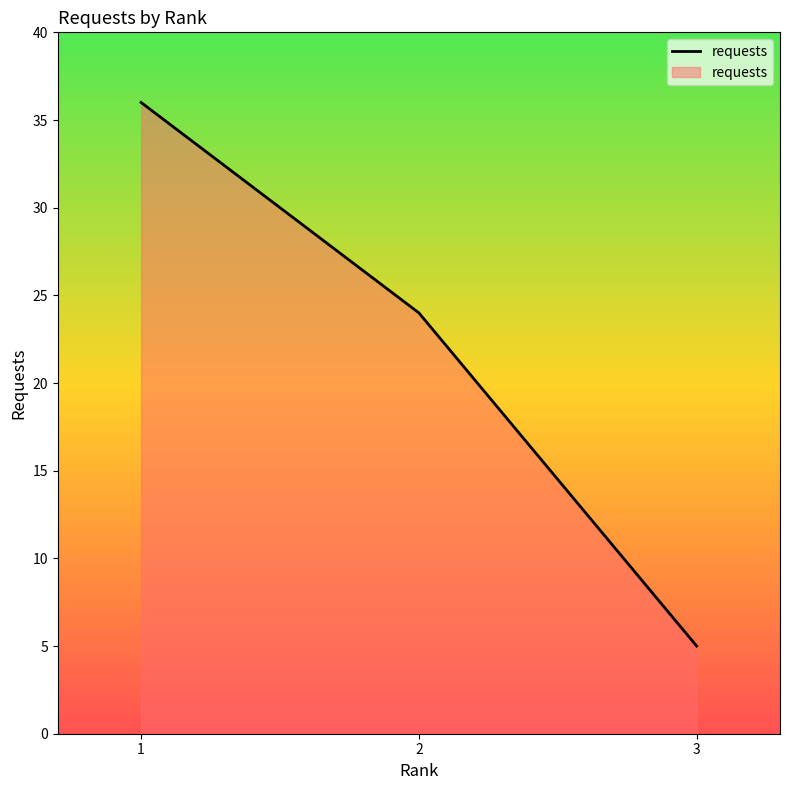

The chart shows a value of 36 at 1. True or false?

True